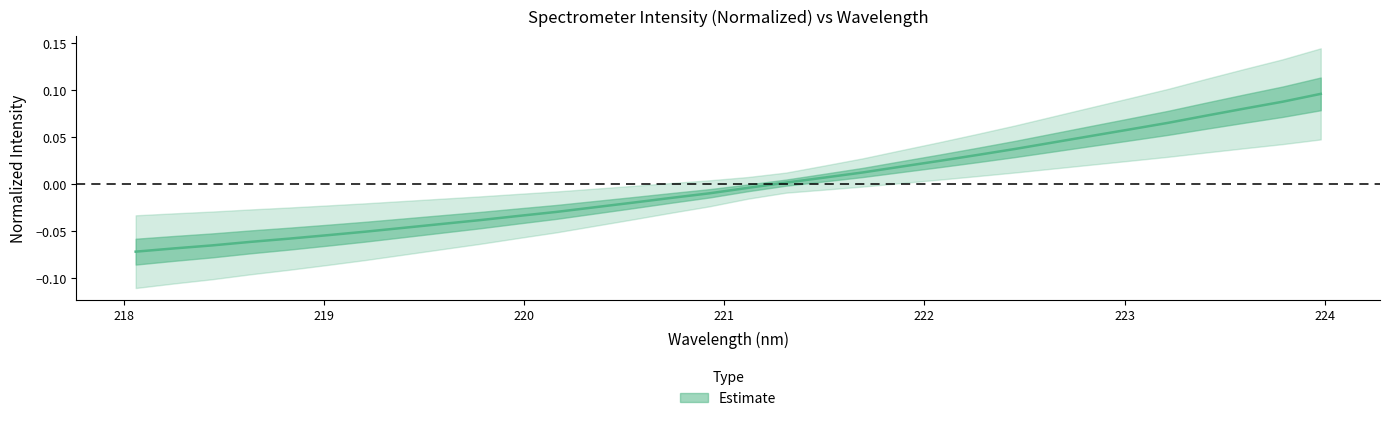

What is the change in value from 219.7801 to 221.6902?

+0.1